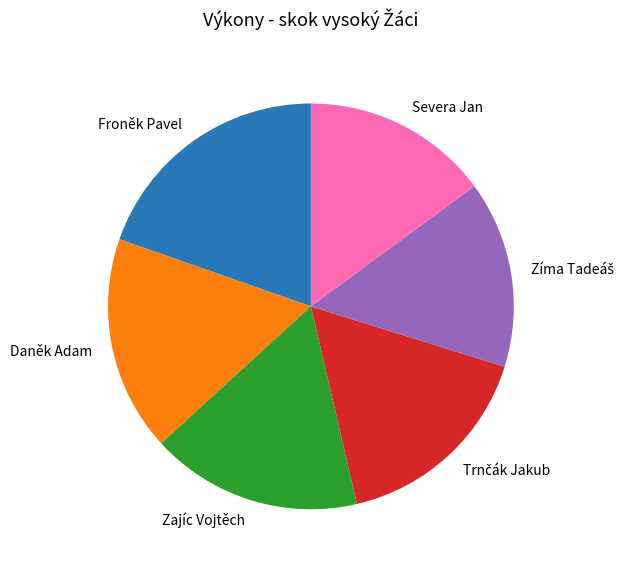

Is it true that Zajíc Vojtěch is 17% of the pie?

True